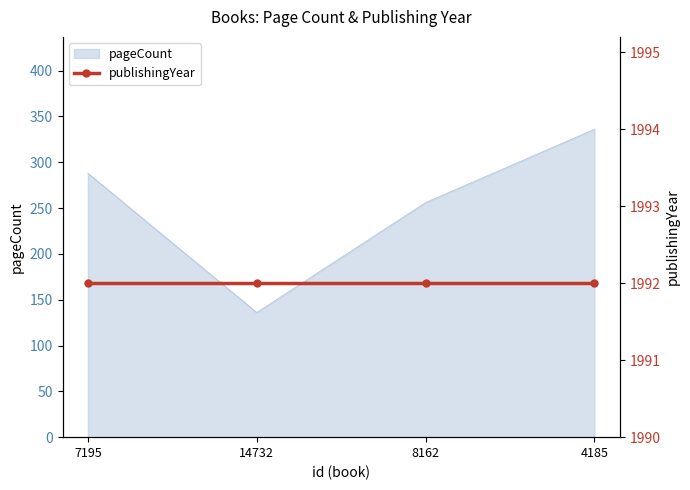

The chart shows a value of 136 at 14732. True or false?

True